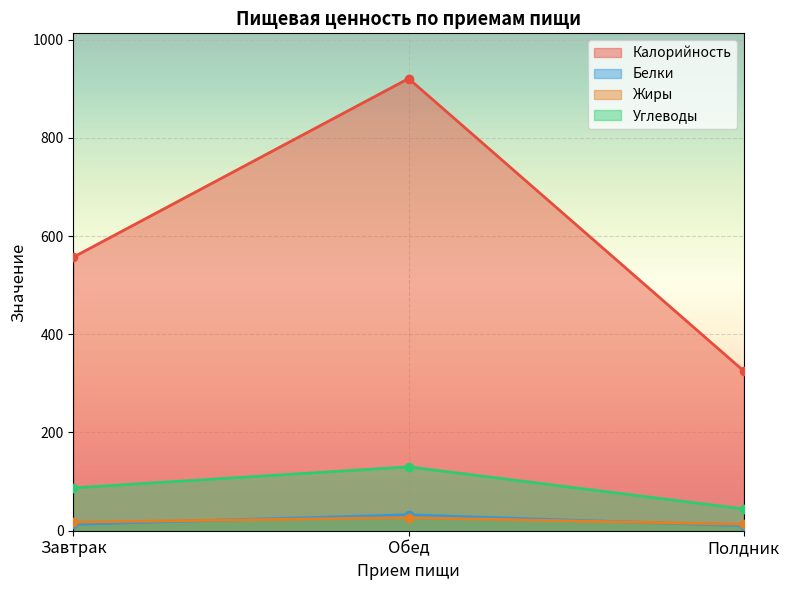

List the labels in order of Углеводы value, smallest first.

Полдник, Завтрак, Обед